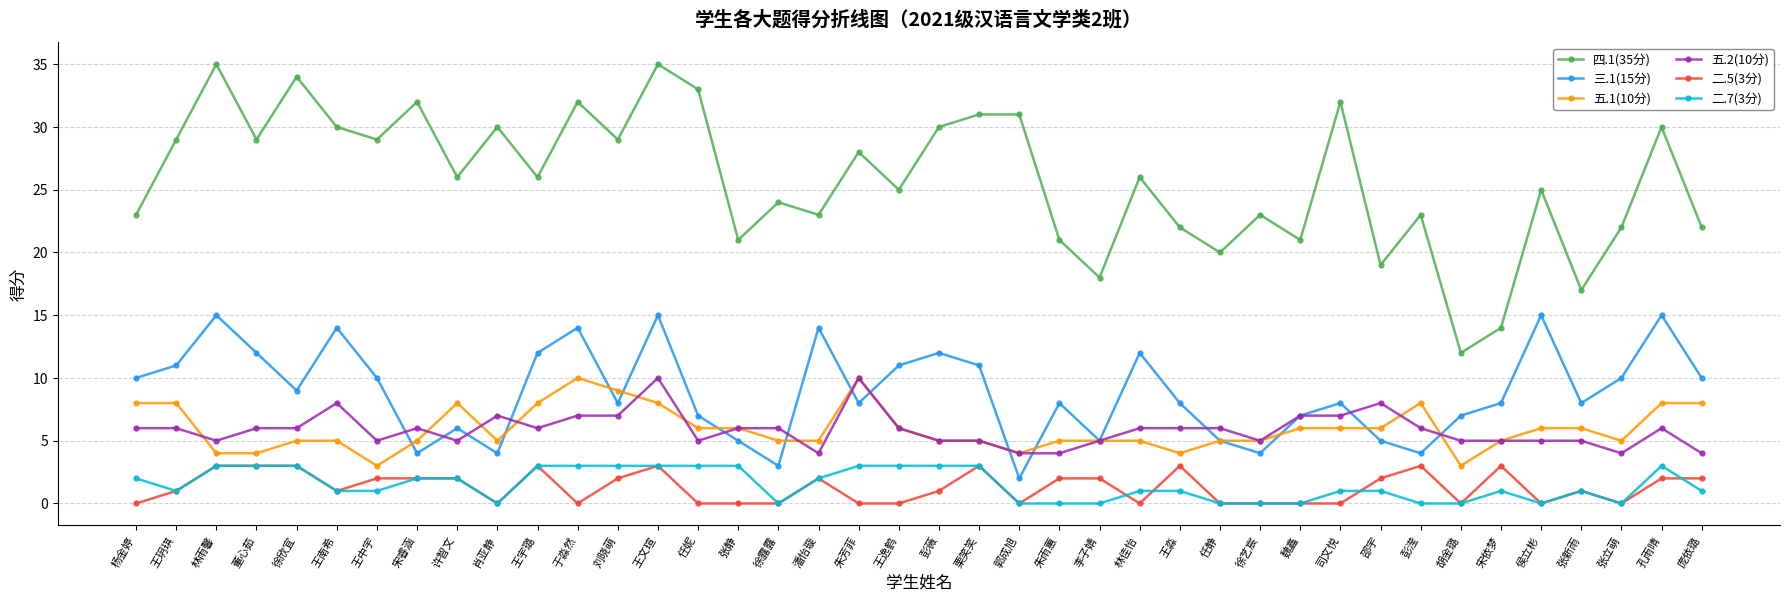

What is the difference between the highest and lowest values at 邵宇?

18